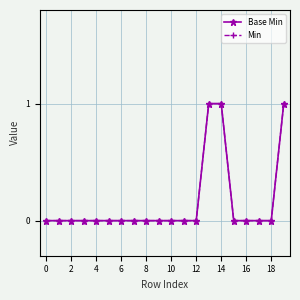

How many series are shown in this chart?

2